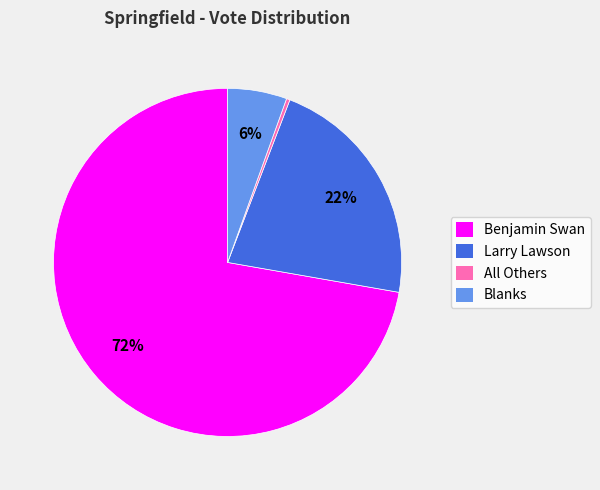

Which category has the smallest portion of the pie?

All Others